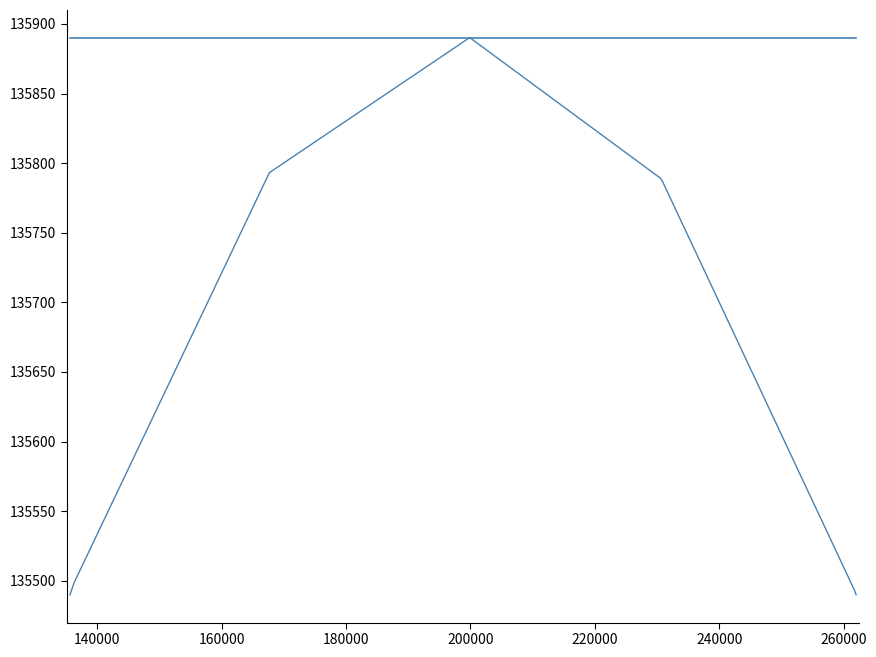

How many lines are shown in the chart?

2